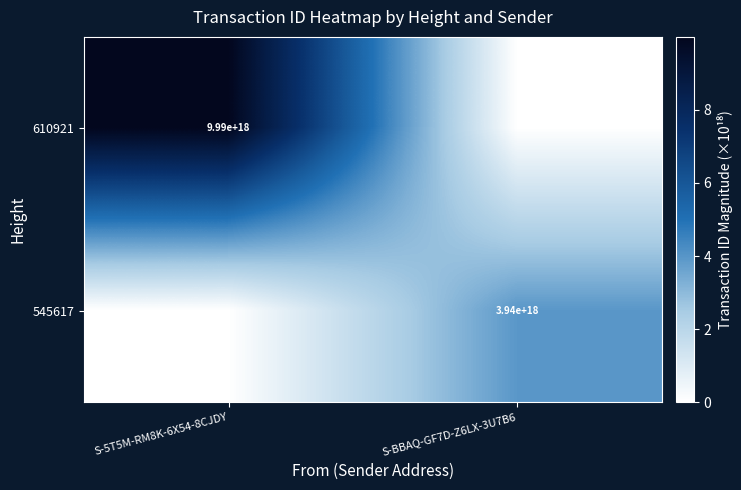

Is it true that 610921 equals 9990000000000000000 at S-5T5M-RM8K-6X54-8CJDY?

True